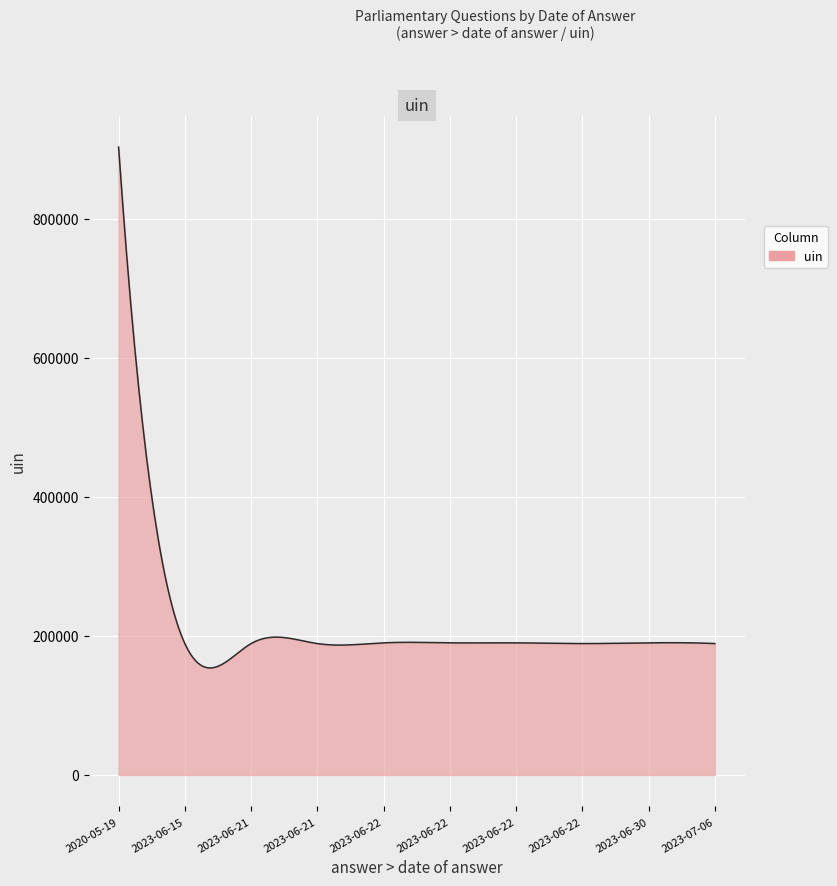

What is the smallest value displayed?

153895.7